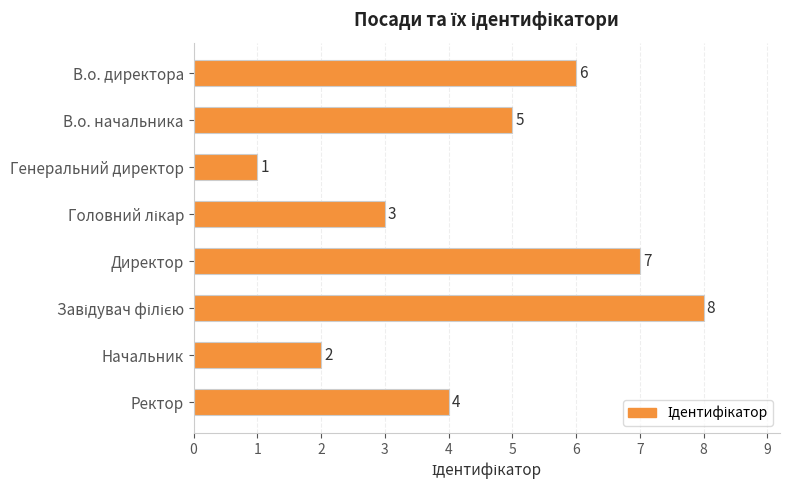

What is the value of the 5th bar from the top?

7